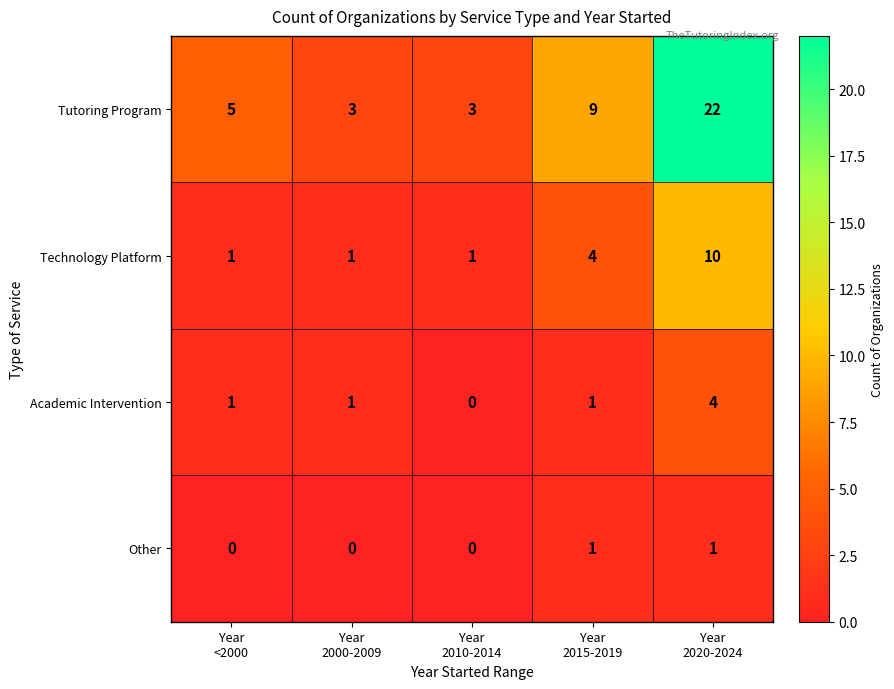

Rank the series by their maximum value, from highest to lowest.

Tutoring Program, Technology Platform, Academic Intervention, Other